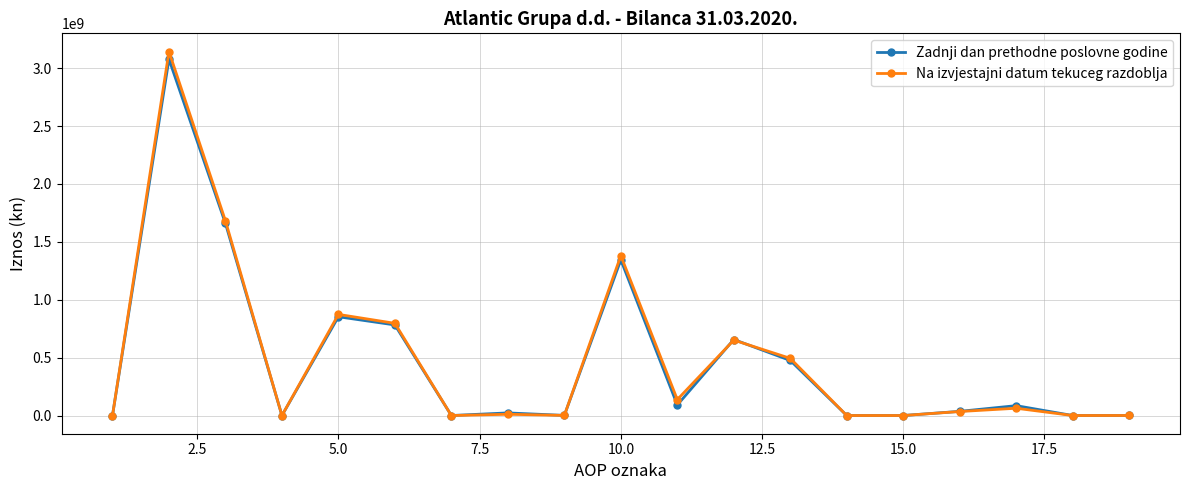

Count the number of data series in this chart.

2